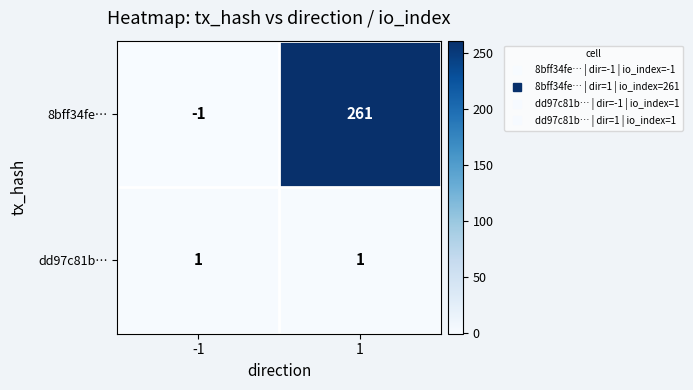

Which series has the largest total across all categories?

8bff34fe…